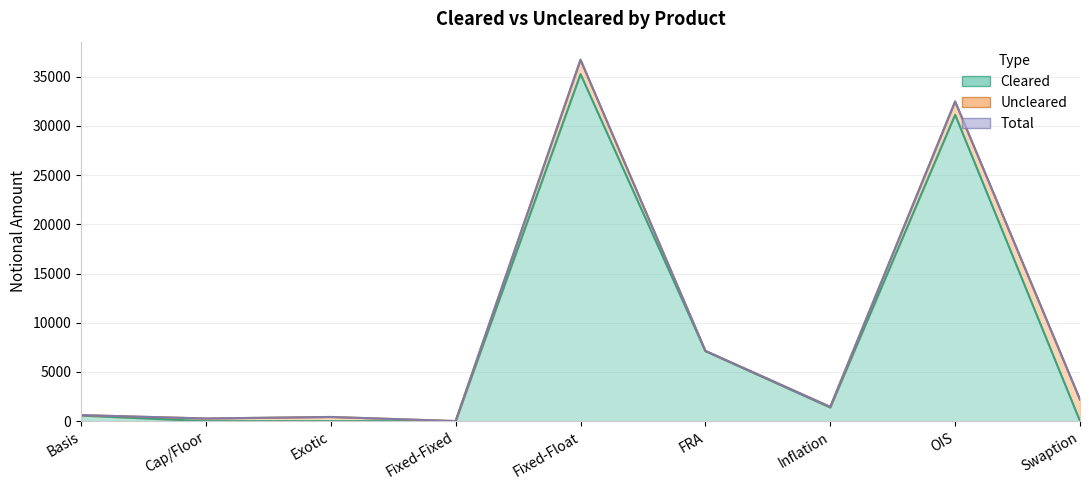

In Cleared, how many points are lower than both neighbors (excluding endpoints)?

1